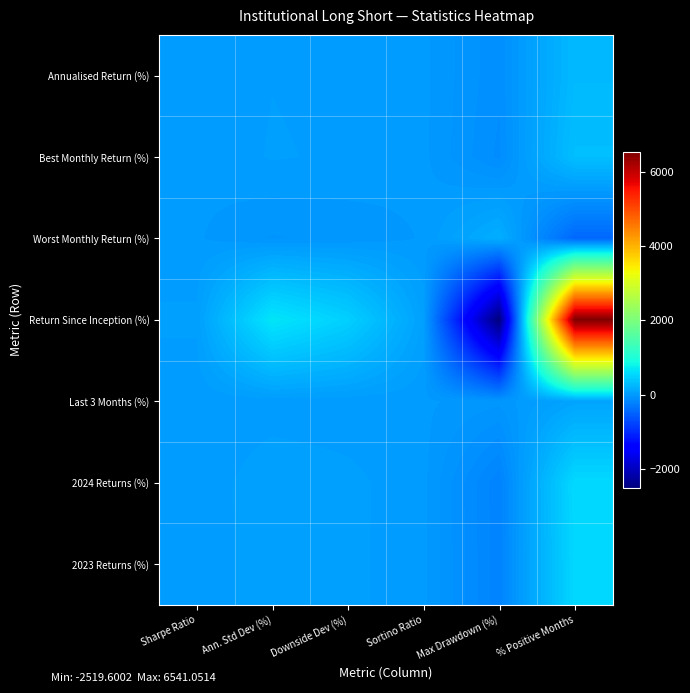

Reading left to right, list all the values displayed in this chart.

Annualised Return (%): Sharpe Ratio=1.5	Ann. Std Dev (%)=27.6	Downside Dev (%)=19.5	Sortino Ratio=2.2	Max Drawdown (%)=-105.0	% Positive Months=272.5
Best Monthly Return (%): Sharpe Ratio=1.8	Ann. Std Dev (%)=32.1	Downside Dev (%)=22.7	Sortino Ratio=2.6	Max Drawdown (%)=-122.3	% Positive Months=317.5
Worst Monthly Return (%): Sharpe Ratio=-2.6	Ann. Std Dev (%)=-45.9	Downside Dev (%)=-32.5	Sortino Ratio=-3.7	Max Drawdown (%)=174.8	% Positive Months=-453.7
Return Since Inception (%): Sharpe Ratio=37.2	Ann. Std Dev (%)=661.6	Downside Dev (%)=468.6	Sortino Ratio=52.6	Max Drawdown (%)=-2519.6	% Positive Months=6541.1
Last 3 Months (%): Sharpe Ratio=0.5	Ann. Std Dev (%)=8.1	Downside Dev (%)=5.8	Sortino Ratio=0.6	Max Drawdown (%)=-31.0	% Positive Months=80.5
2024 Returns (%): Sharpe Ratio=3.1	Ann. Std Dev (%)=56.0	Downside Dev (%)=39.6	Sortino Ratio=4.5	Max Drawdown (%)=-213.1	% Positive Months=553.2
2023 Returns (%): Sharpe Ratio=3.1	Ann. Std Dev (%)=54.7	Downside Dev (%)=38.7	Sortino Ratio=4.4	Max Drawdown (%)=-208.2	% Positive Months=540.5